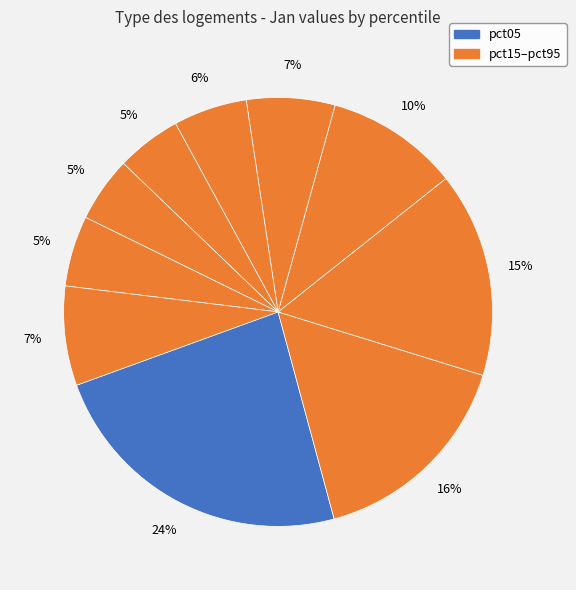

How many segments does this pie chart have?

10